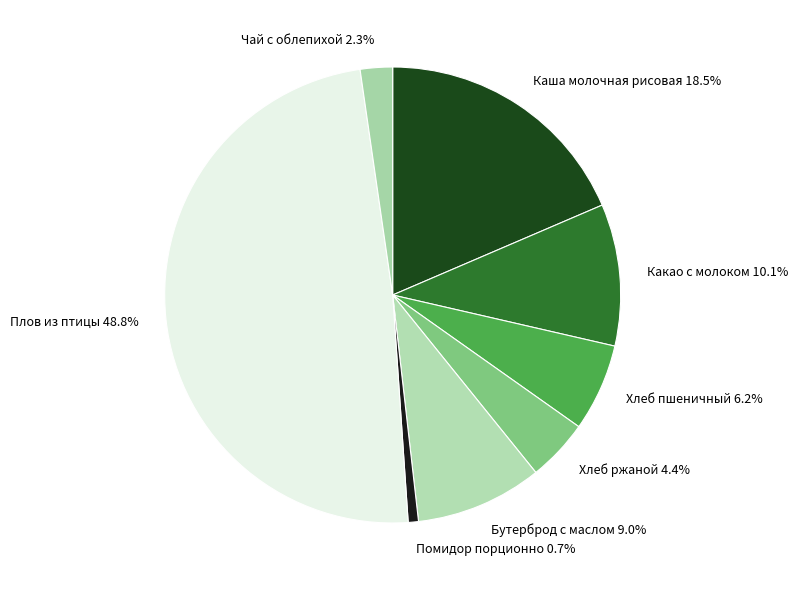

Count the number of slices in the pie.

8